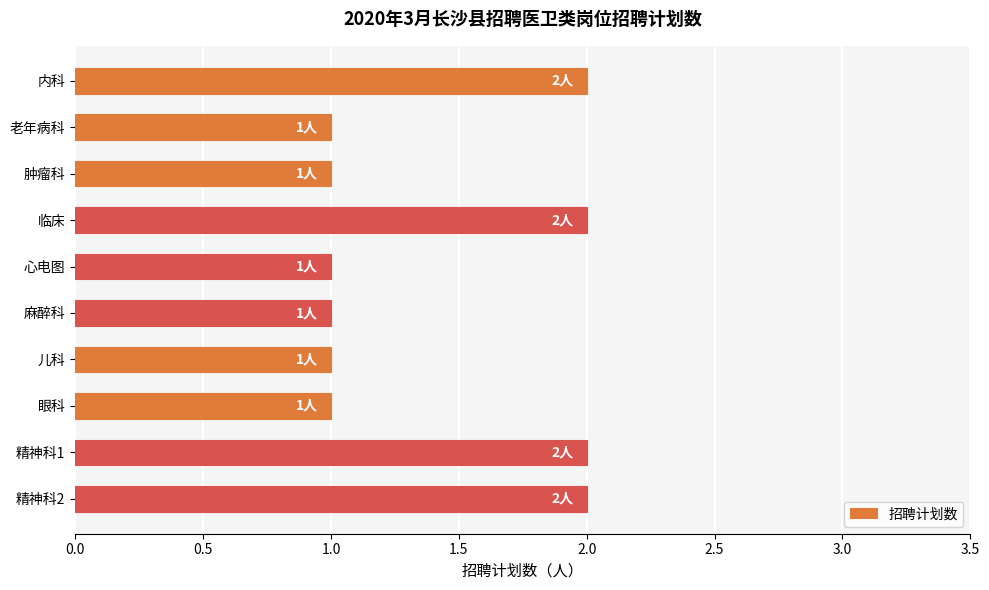

Is it true that the value at 内科 is 3?

False